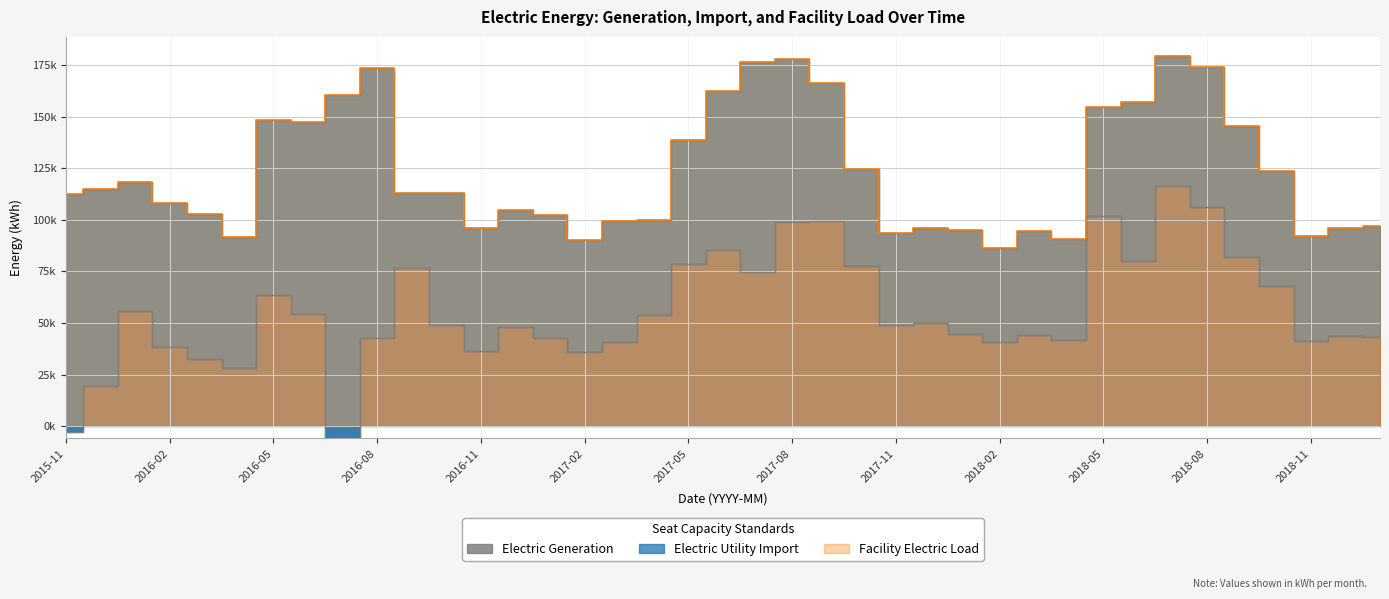

At which category does the chart reach its peak across all series?

2018-07